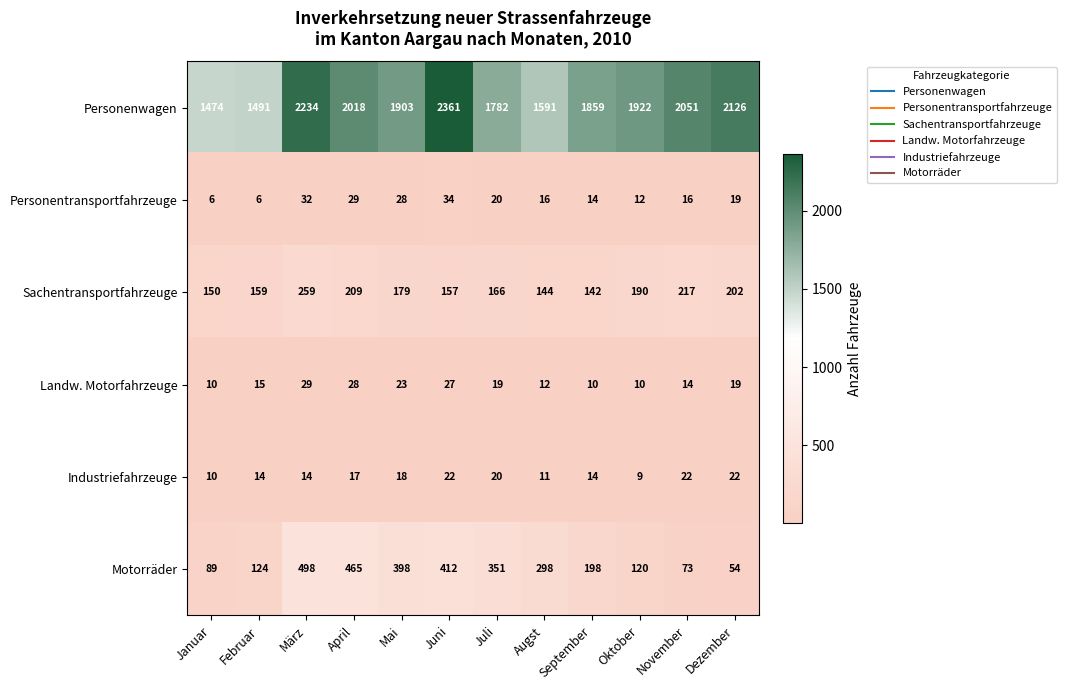

Count the number of categories in the chart.

12